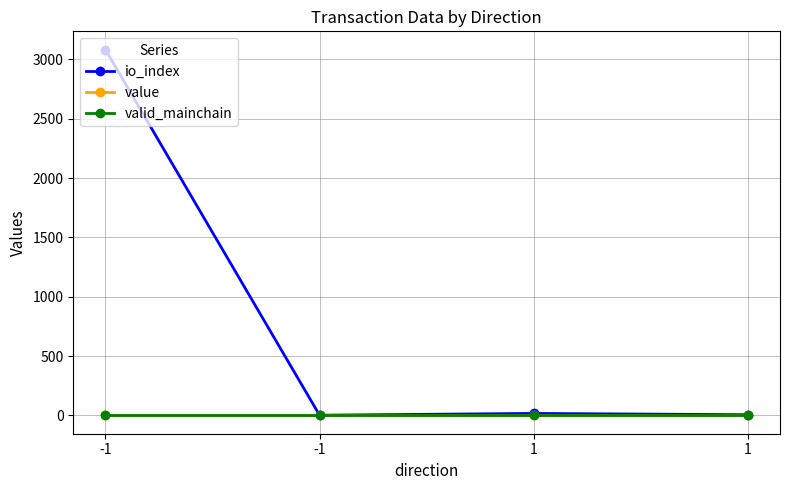

True or false: io_index has more than 1 points higher than both neighbors.

False